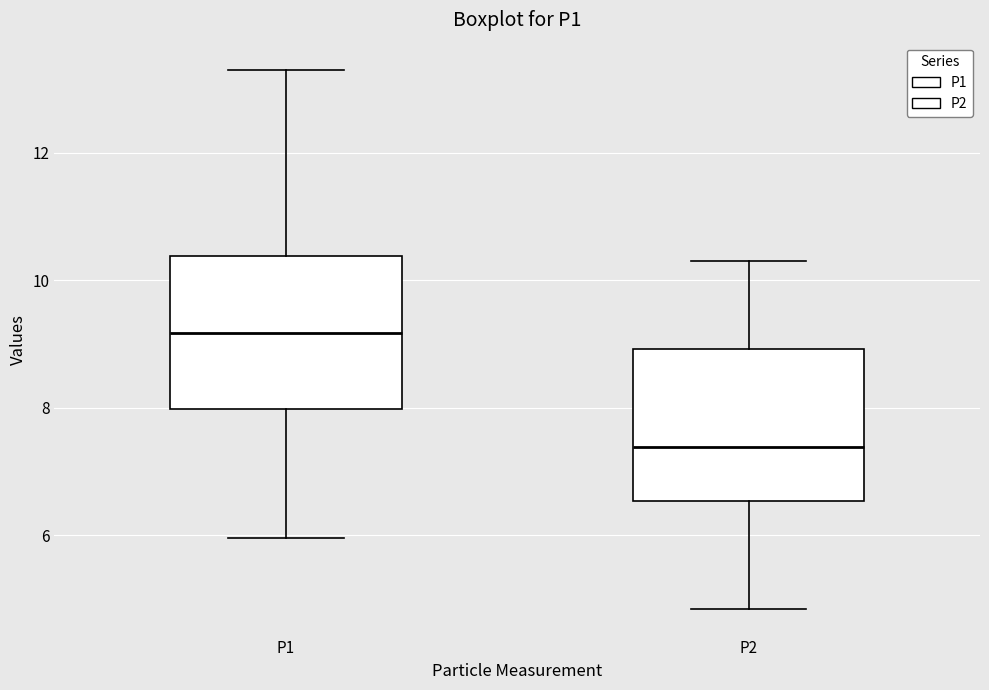

Where is the lower edge of the box for P1 on the y-axis? The values are not printed on the chart, so give them approximately, as read against the axis.

8.0